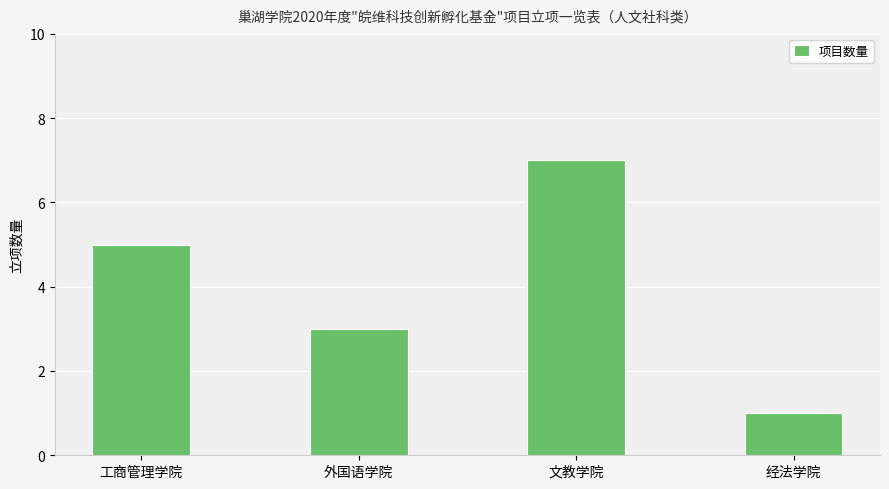

Count the values in the range 3 to 7.

3